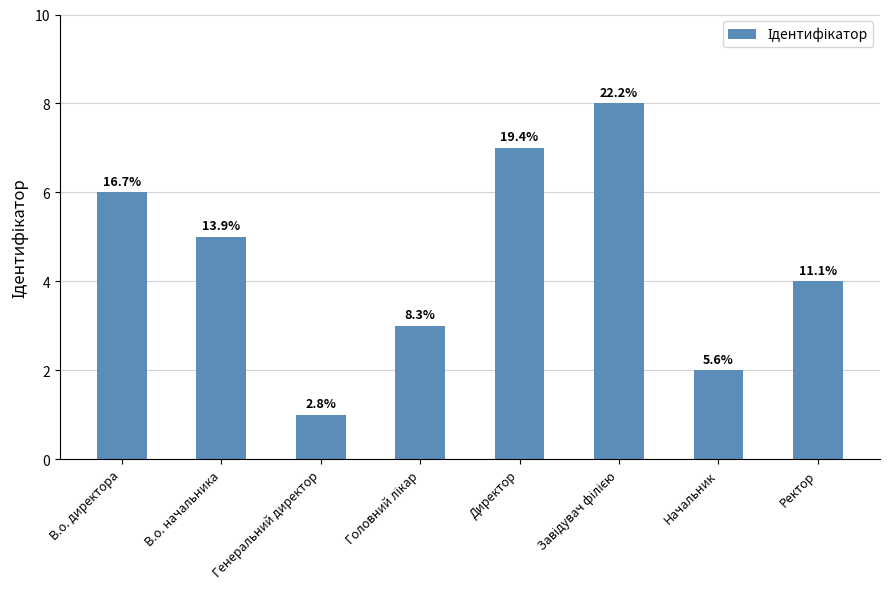

True or false: the data shows 5 at В.о. начальника.

True